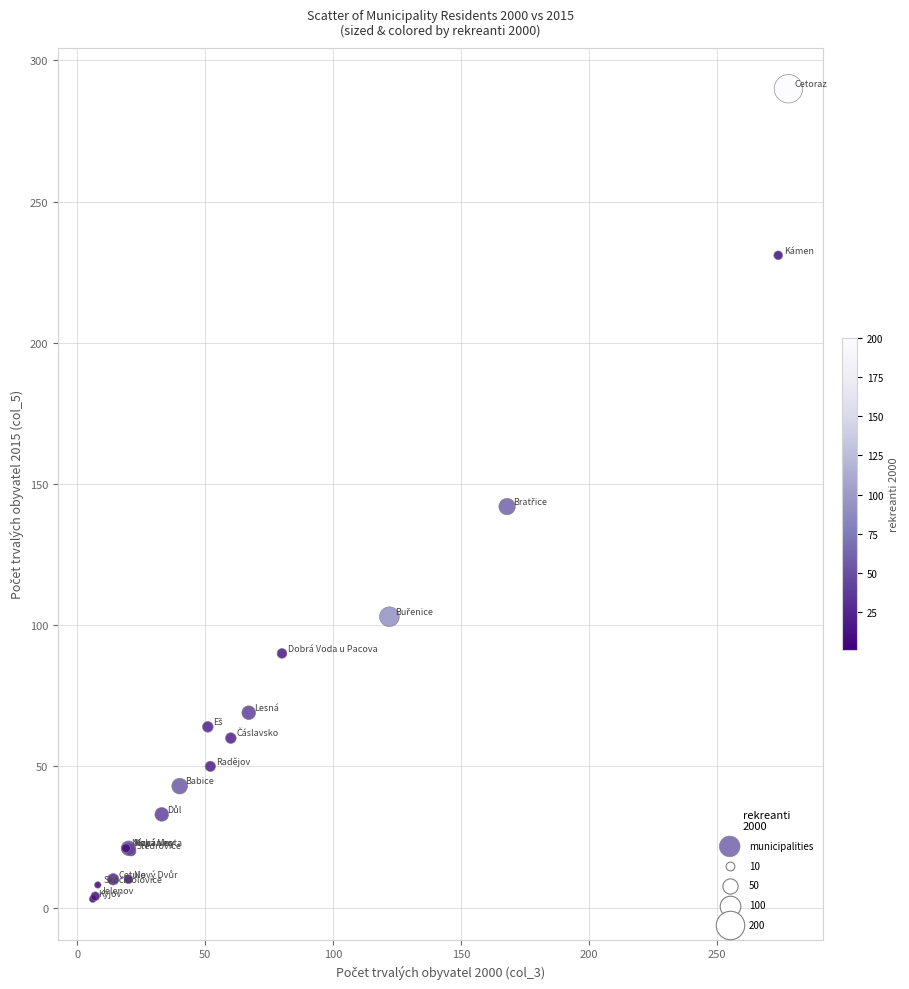

What Y value in the scatter plot is closest to 146?

142